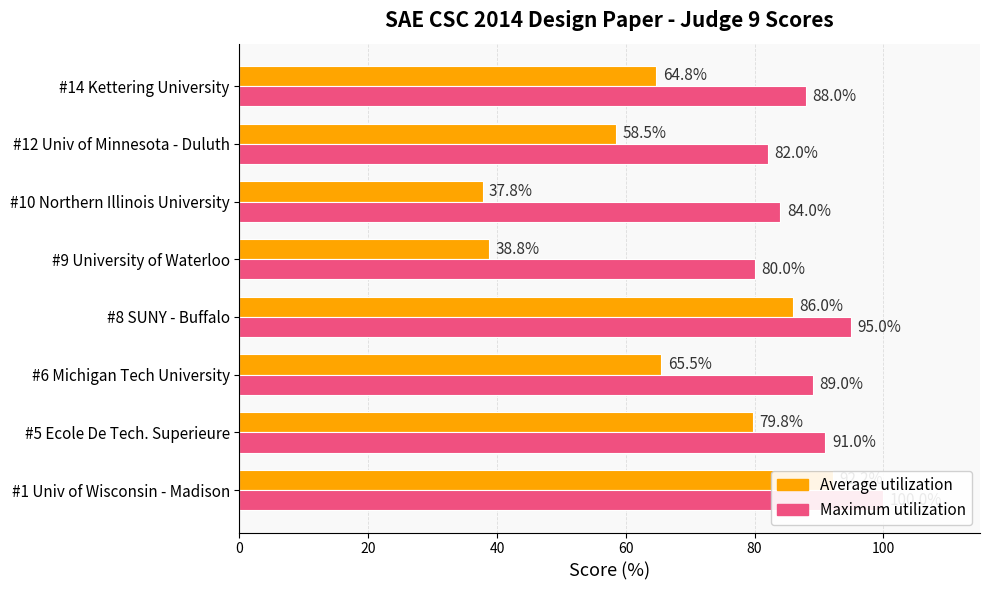

Rank the series by their average value, from lowest to highest.

Average utilization, Maximum utilization